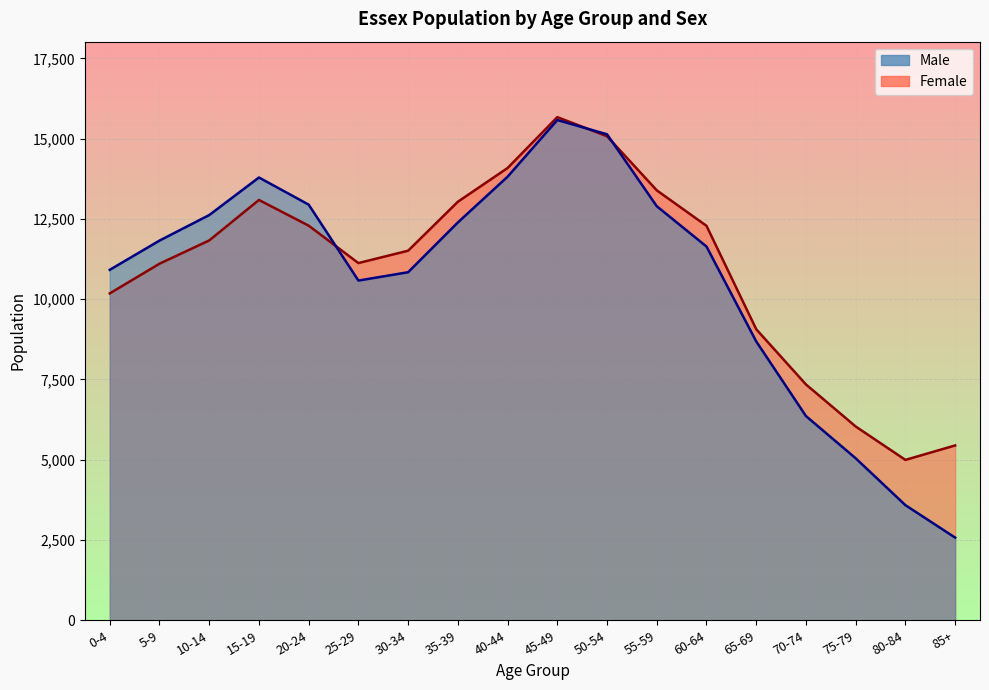

The Male series shows 7007 at 35-39. True or false?

False